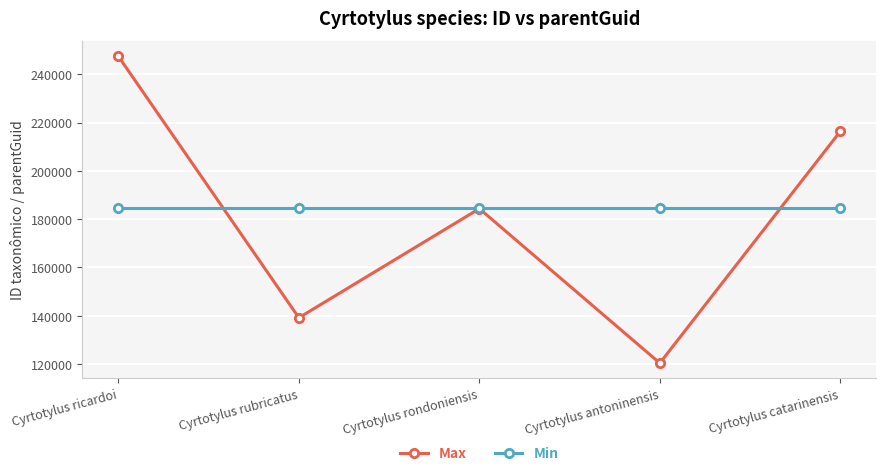

How many lines are shown in the chart?

2